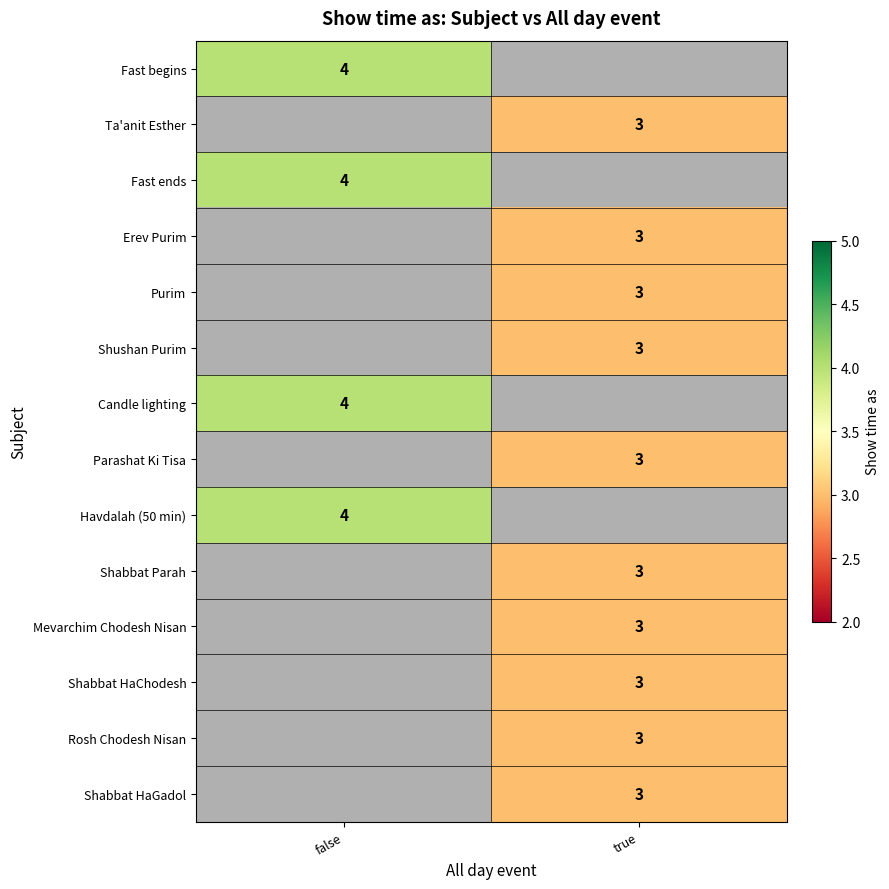

What is the minimum value shown in the chart?

3.0